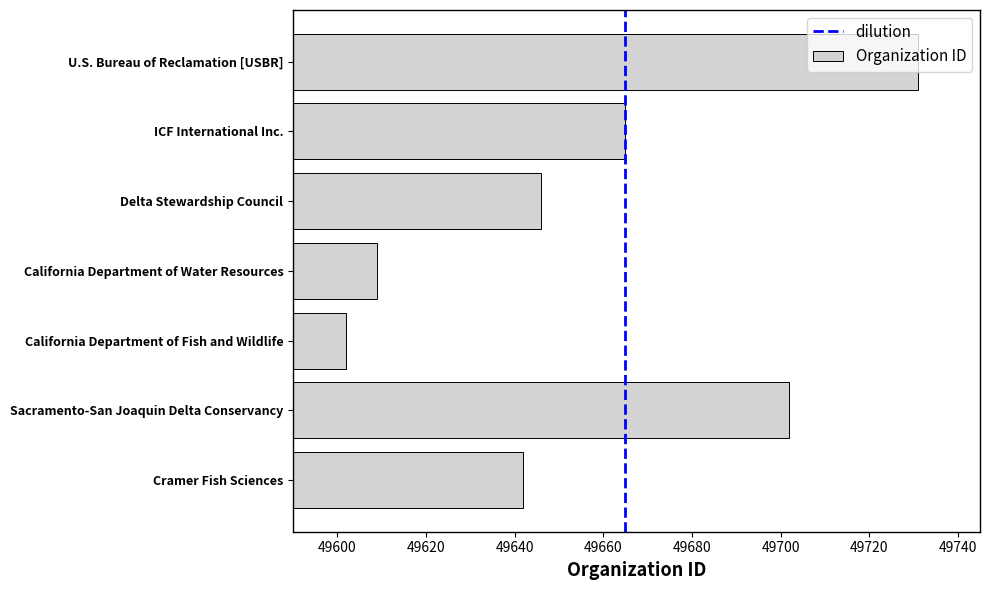

Which has a higher value, Sacramento-San Joaquin Delta Conservancy or Delta Stewardship Council?

Sacramento-San Joaquin Delta Conservancy